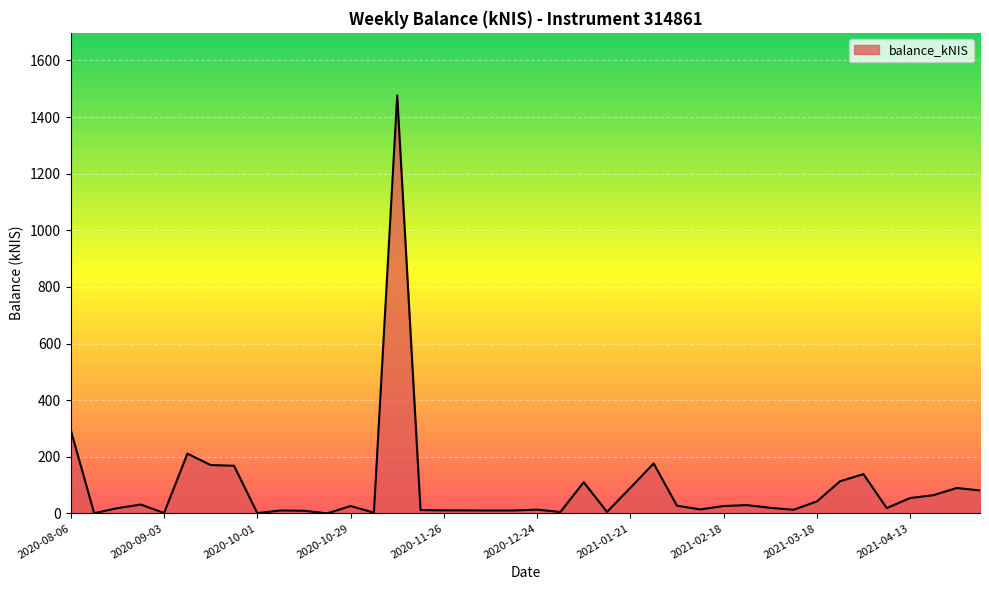

What is the maximum value shown in the chart?

1476.1